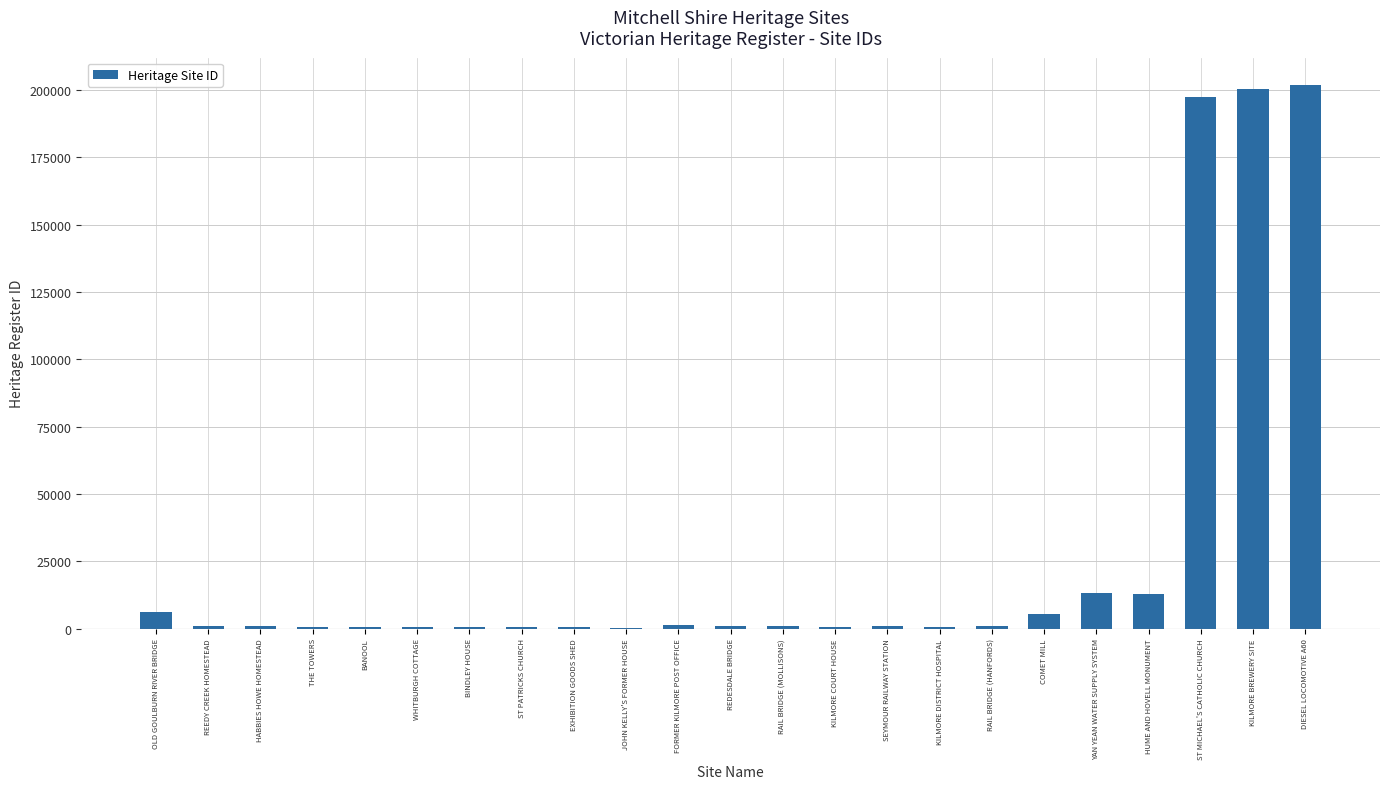

True or false: the data shows 1019 at HABBIES HOWE HOMESTEAD.

True